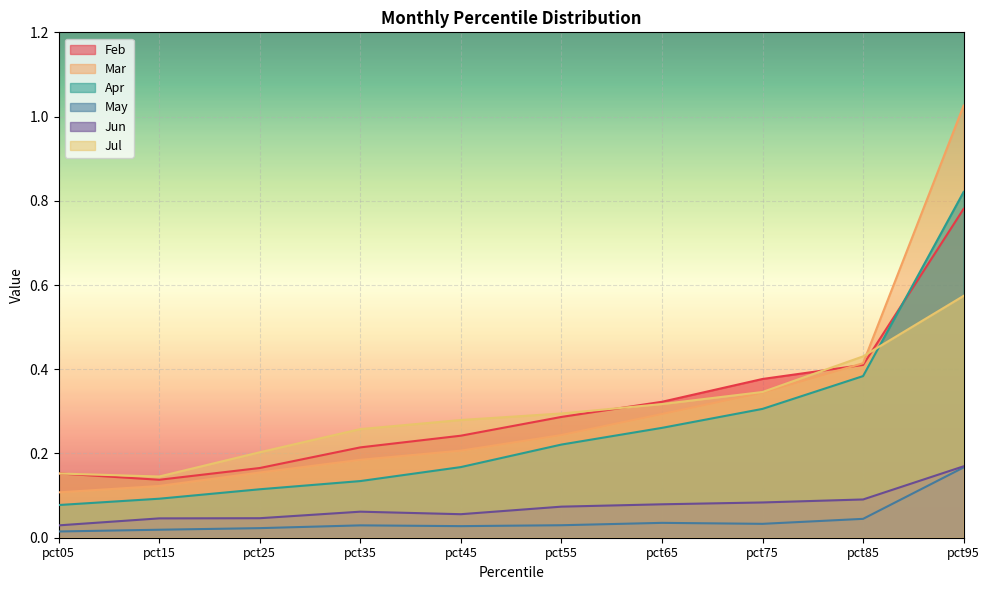

Is the value of May at pct45 greater than the value of Jun at pct85?

No